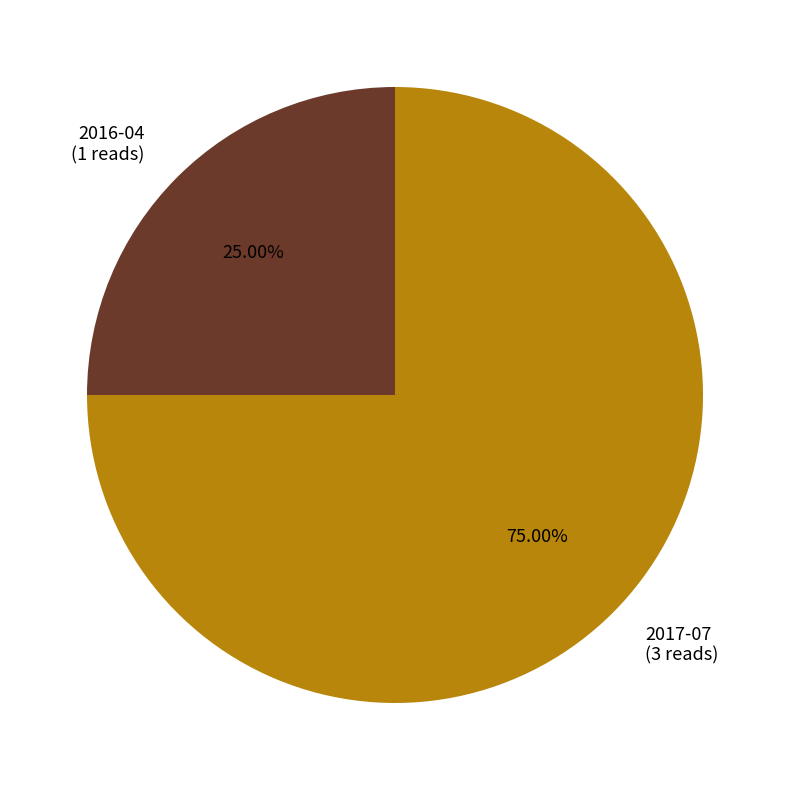

Which slice is the smallest?

2016-04